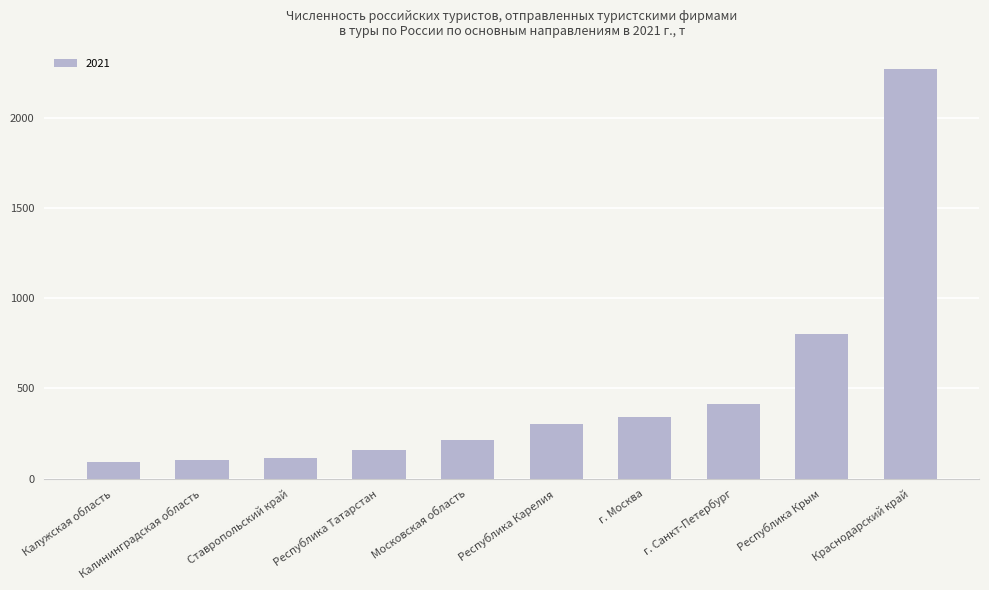

True or false: the data shows 216.0 at Московская область.

True